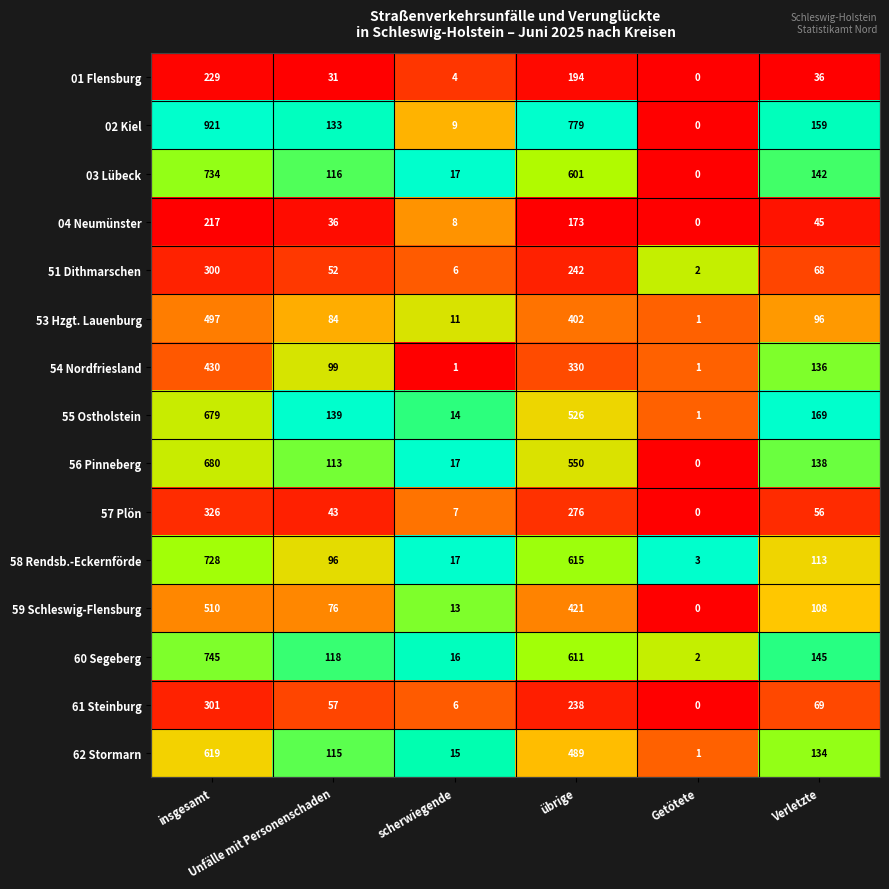

What is the maximum value shown in the chart?

921